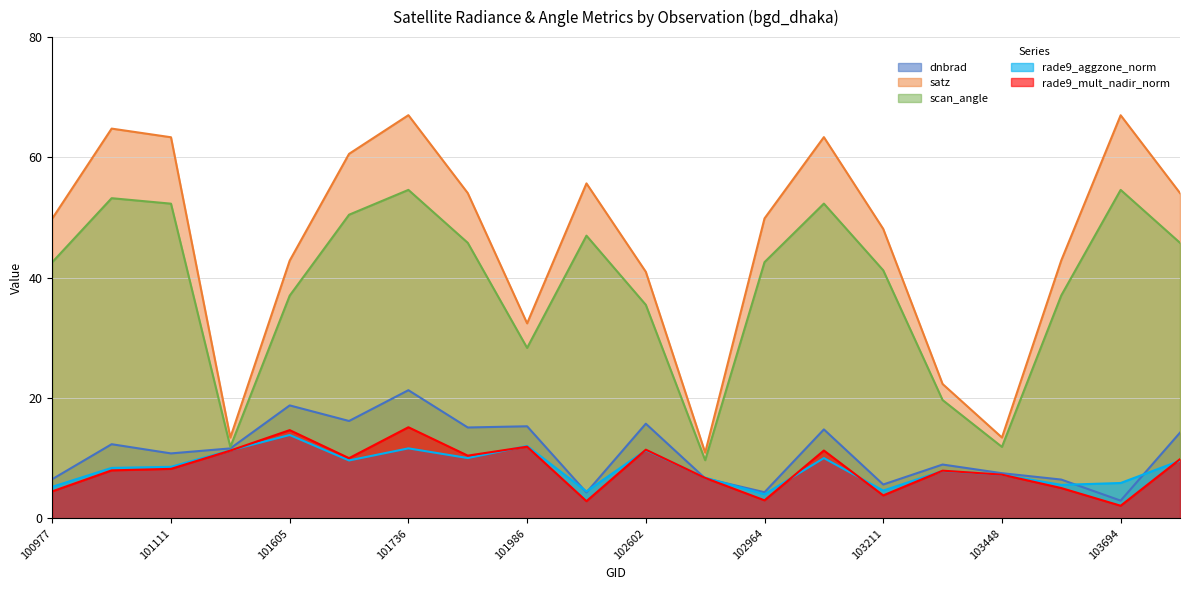

At how many categories does at least one series exceed 51?

9